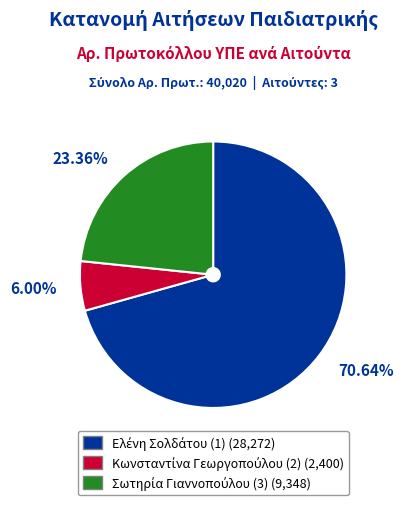

Is there a majority slice in this chart?

Yes